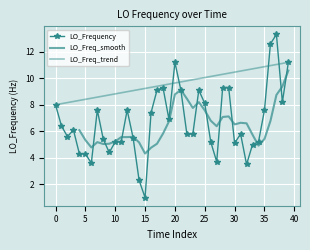

At which category does the data reach its first local valley?

5